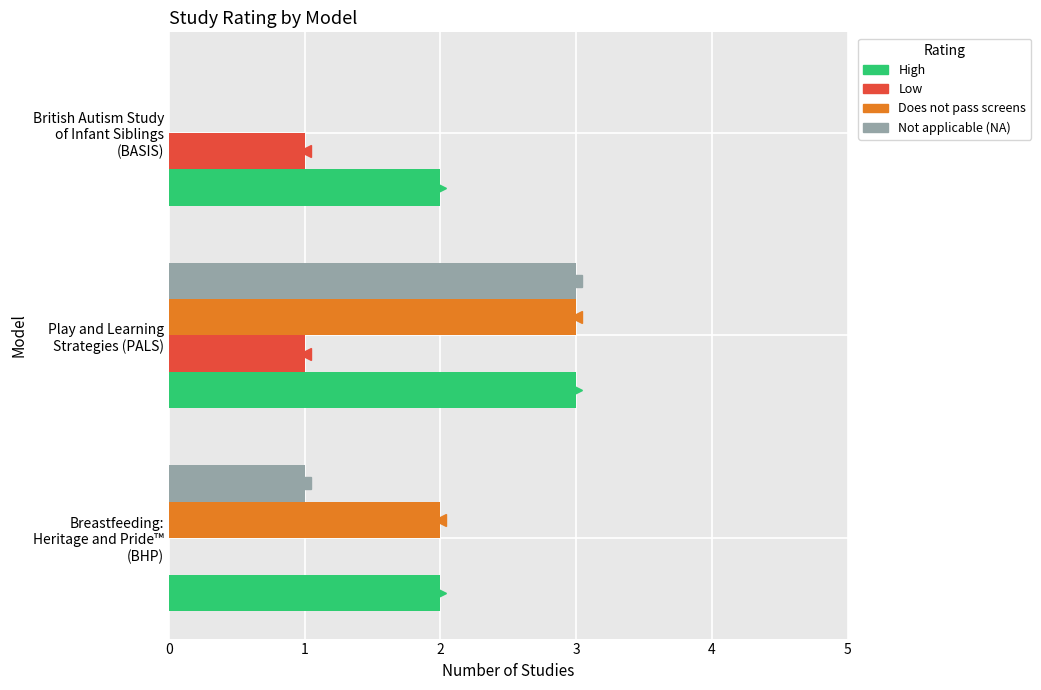

Count the Low values in the range 0 to 1.

3